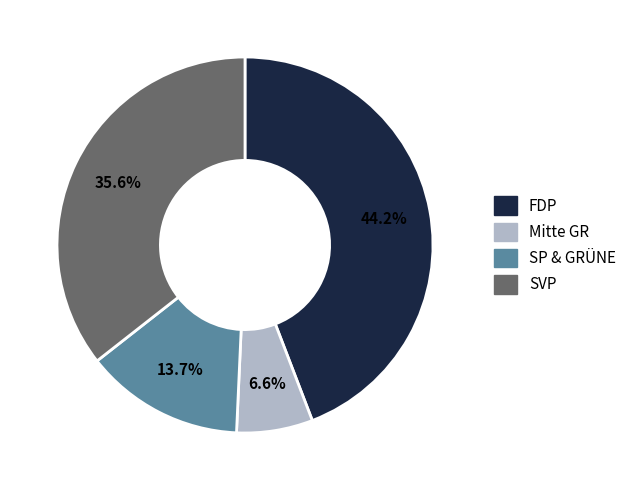

To the nearest percent, what is the difference between the Mitte GR and FDP slice percentages?

38%